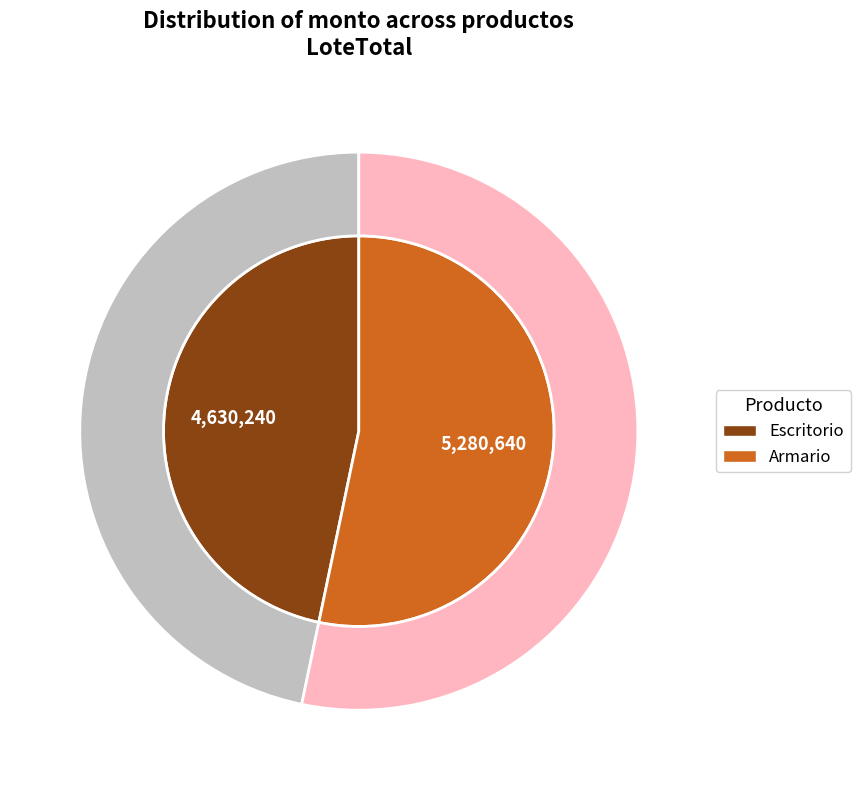

True or false: Armario accounts for 53% of the total.

True